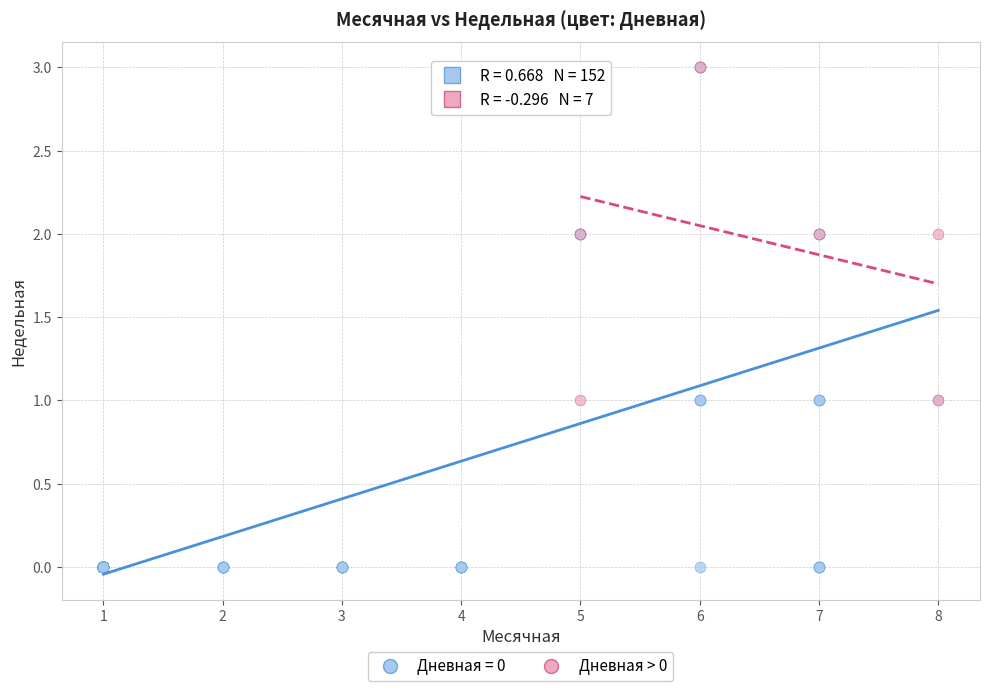

Which series reaches the minimum Y coordinate?

Дневная = 0